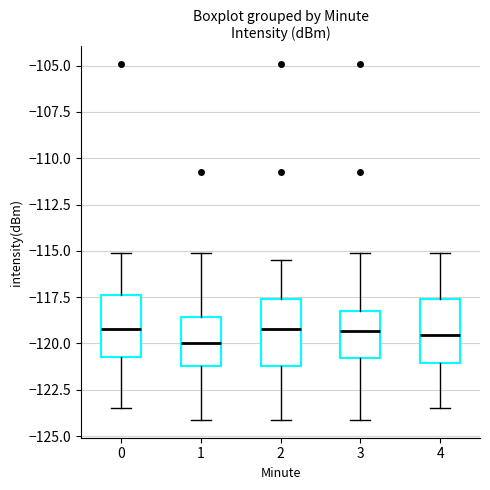

Where is the lower edge of the box at x = 1 on the y-axis? The values are not printed on the chart, so give them approximately, as read against the axis.

-121.0